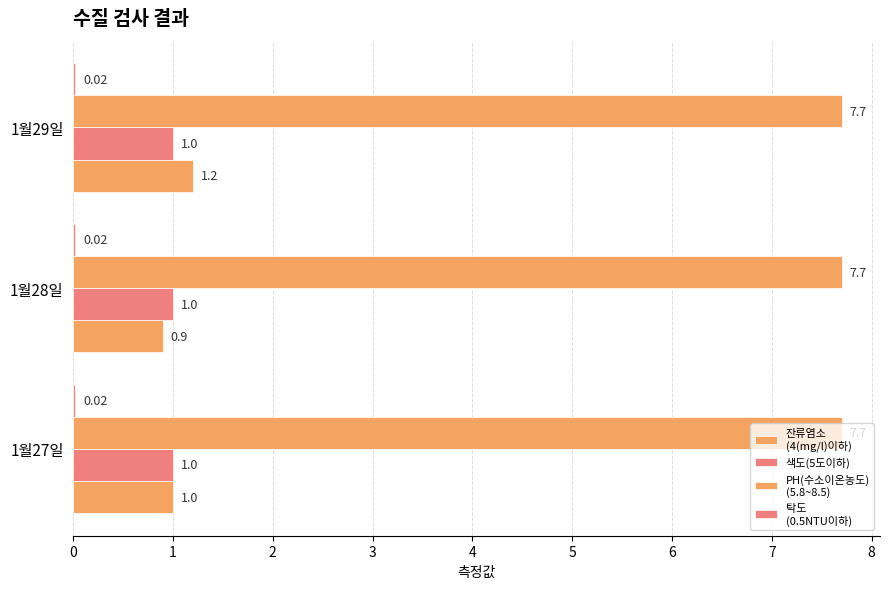

How many data points does each series have?

3